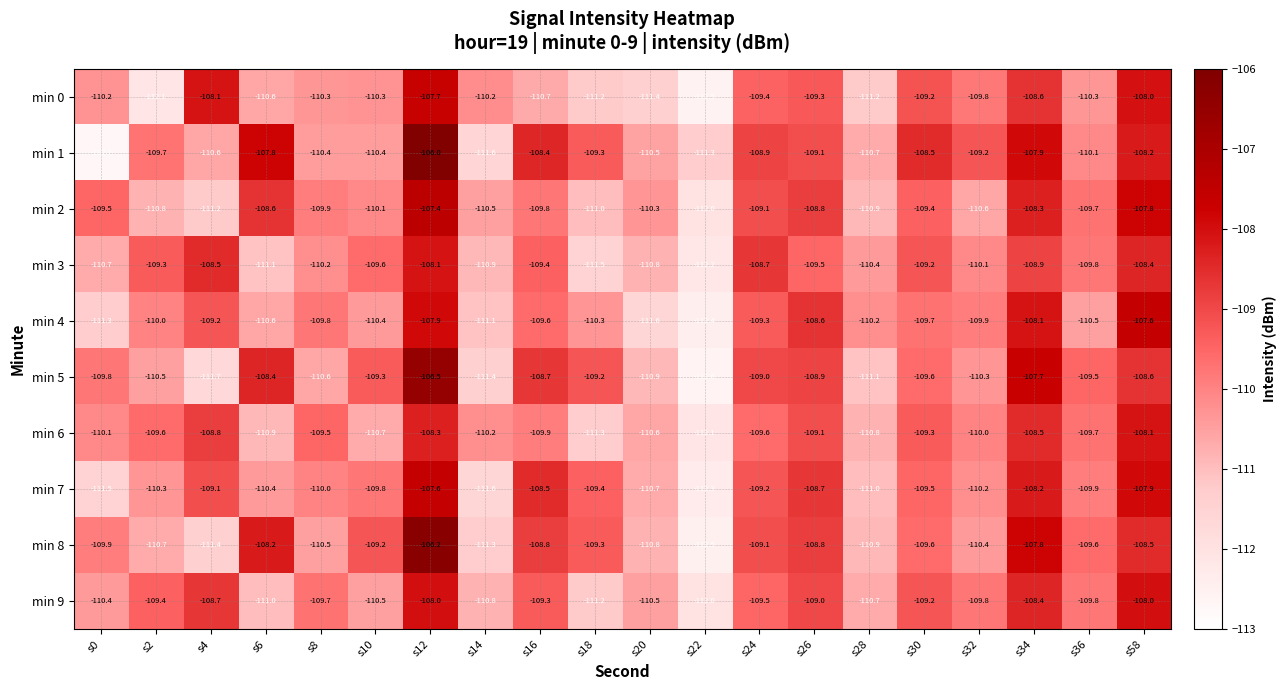

What is the sum of the min 1 values at s6 and s58?

-216.0